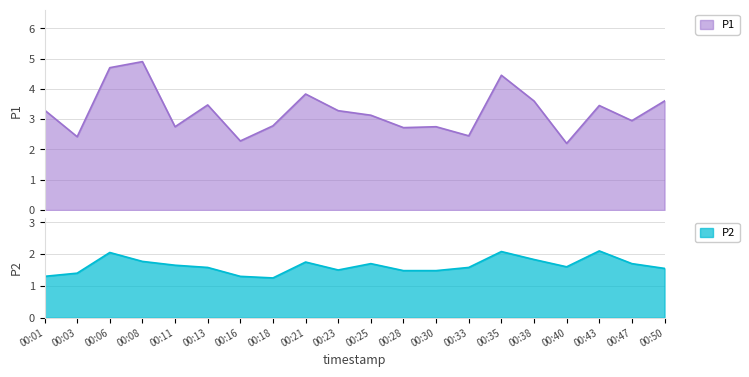

Reading right to left, extract all data points from this chart.

P1: 00:50=3.6	00:47=3.0	00:43=3.5	00:40=2.2	00:38=3.6	00:35=4.5	00:33=2.5	00:30=2.8	00:28=2.7	00:25=3.1	00:23=3.3	00:21=3.8	00:18=2.8	00:16=2.3	00:13=3.5	00:11=2.8	00:08=4.9	00:06=4.7	00:03=2.4	00:01=3.3
P2: 00:50=1.6	00:47=1.7	00:43=2.1	00:40=1.6	00:38=1.8	00:35=2.1	00:33=1.6	00:30=1.5	00:28=1.5	00:25=1.7	00:23=1.5	00:21=1.8	00:18=1.2	00:16=1.3	00:13=1.6	00:11=1.6	00:08=1.8	00:06=2.0	00:03=1.4	00:01=1.3